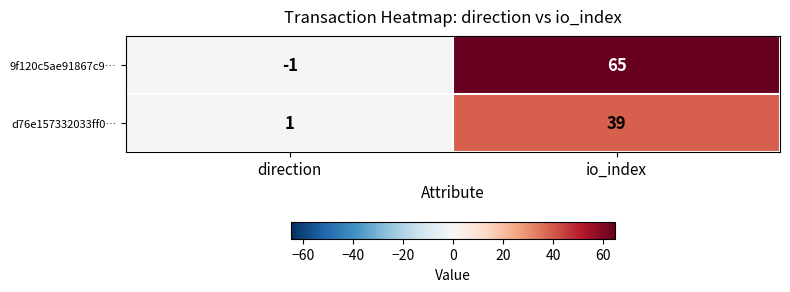

Rank the series at io_index from lowest to highest value.

d76e157332033ff0…, 9f120c5ae91867c9…